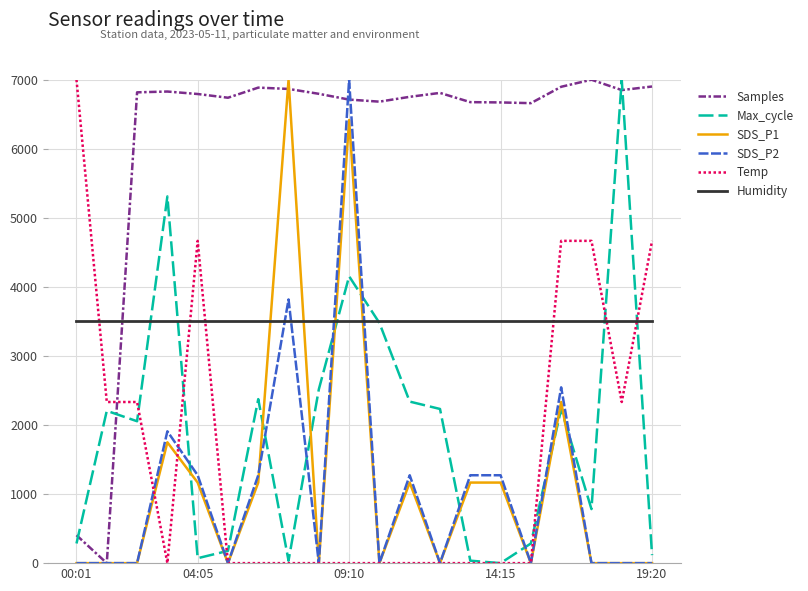

Count the number of data series in this chart.

6